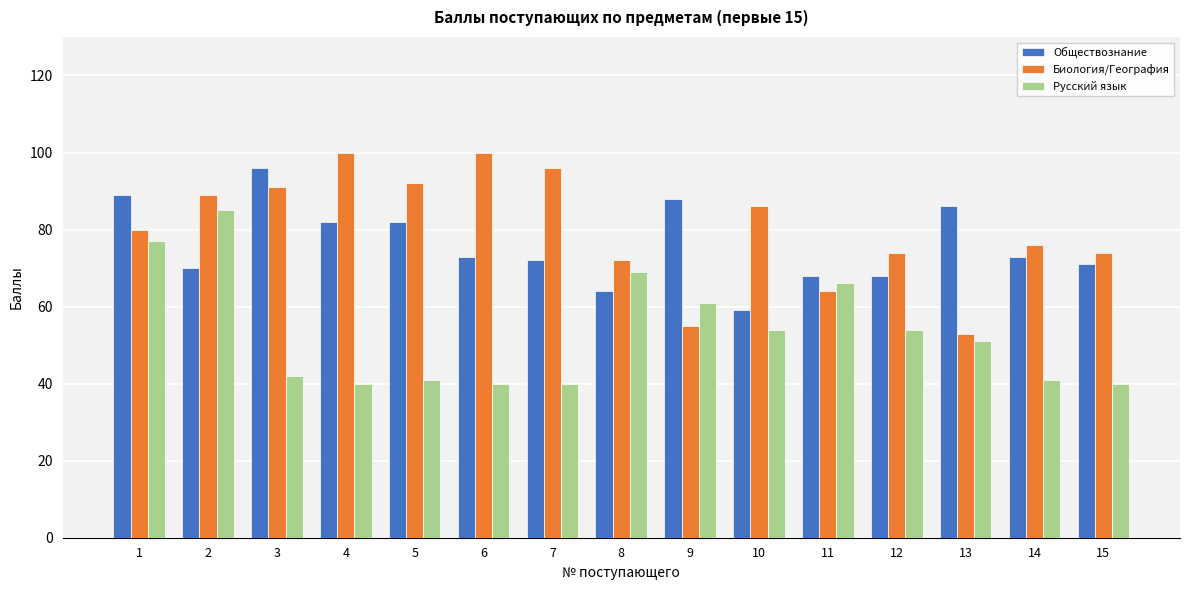

What is the spread (max minus min) of values at 2?

19